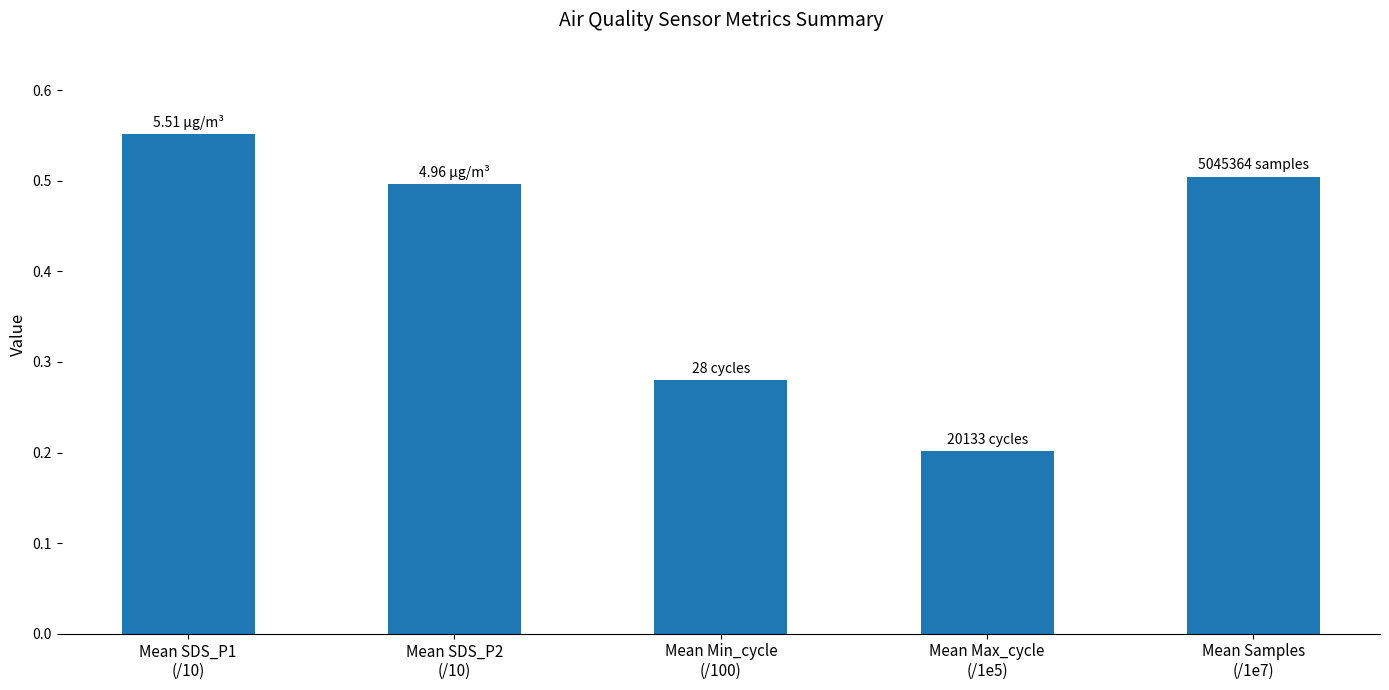

What position from the right is Mean Max_cycle
(/1e5)?

2